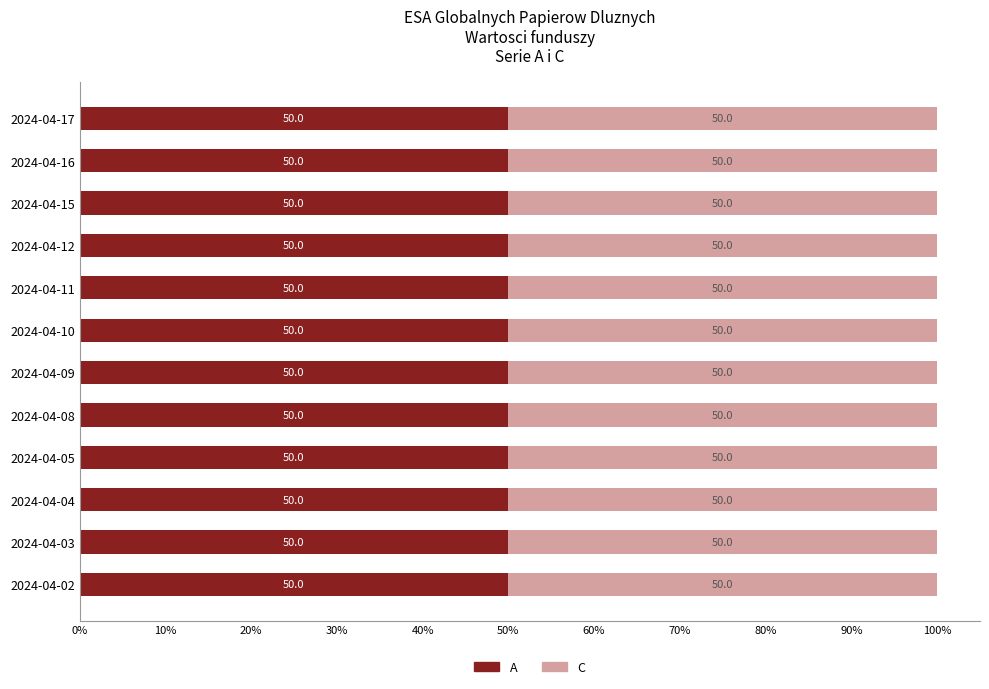

Where is A nearest to the value 49?

2024-04-16